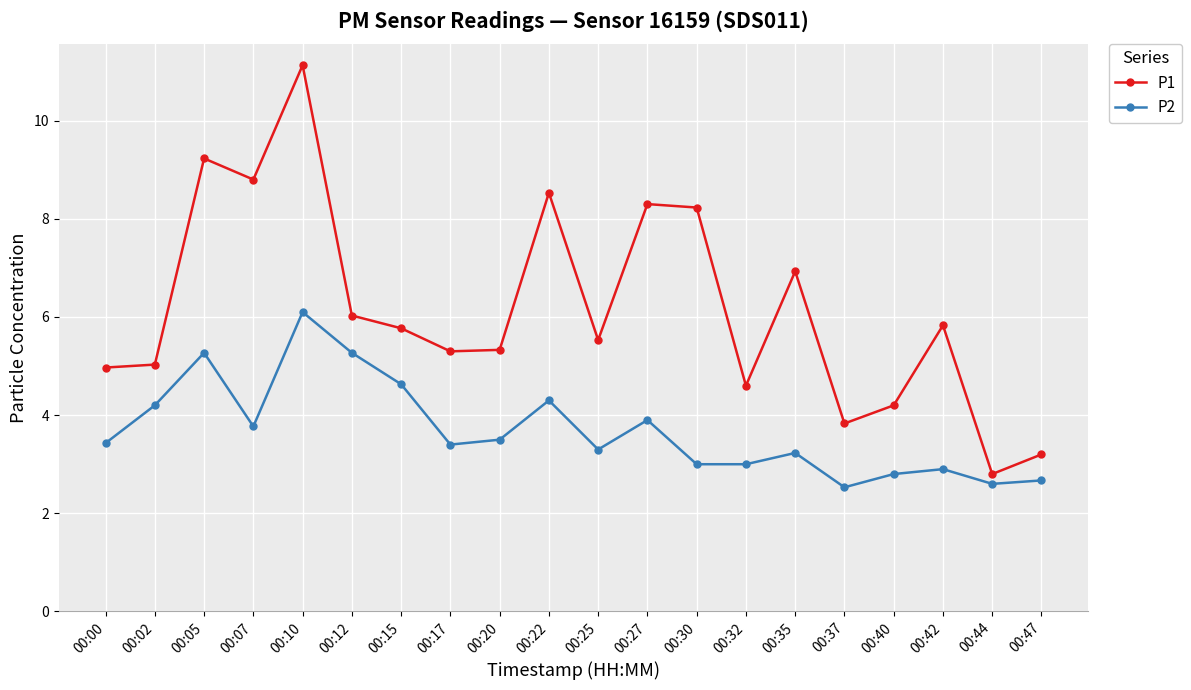

Which series has the widest spread of values?

P1